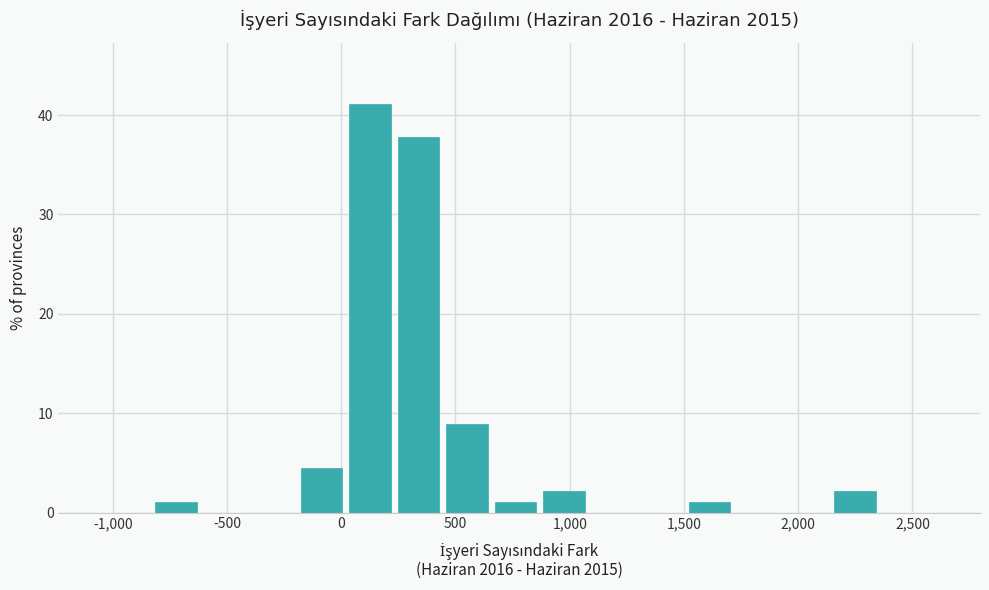

Reading left to right, transcribe this chart: for each bar, give the range it covers on the x-axis and its height. Neither the bar edges nor the heights are printed on the chart, so give them approximately, as read against the axes.

-800 to -600: 1
-600 to -400: 0
-400 to -200: 0
-200 to 50: 4
50 to 250: 41
250 to 450: 38
450 to 650: 9
650 to 900: 1
900 to 1100: 2
1100 to 1300: 0
1300 to 1500: 0
1500 to 1750: 1
1750 to 1950: 0
1950 to 2150: 0
2150 to 2350: 2